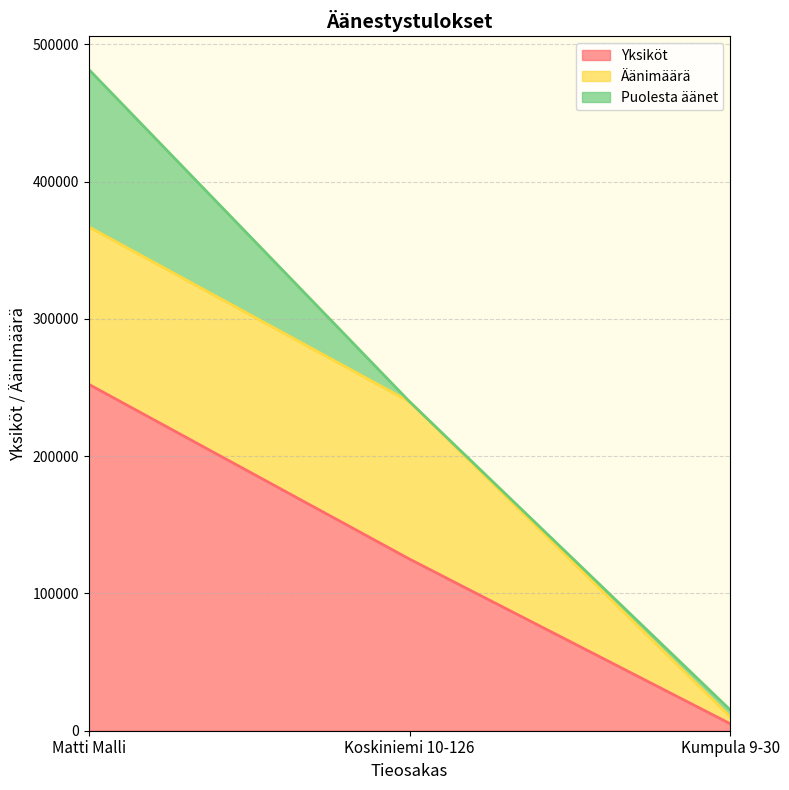

True or false: Puolesta äänet has a value of 0.0 at Koskiniemi 10-126.

True